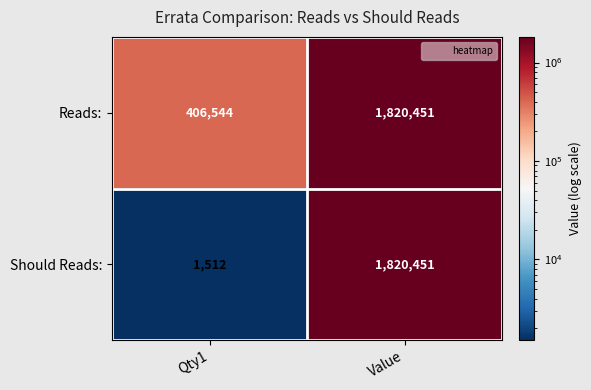

At which category is the sum across all series the highest?

Value